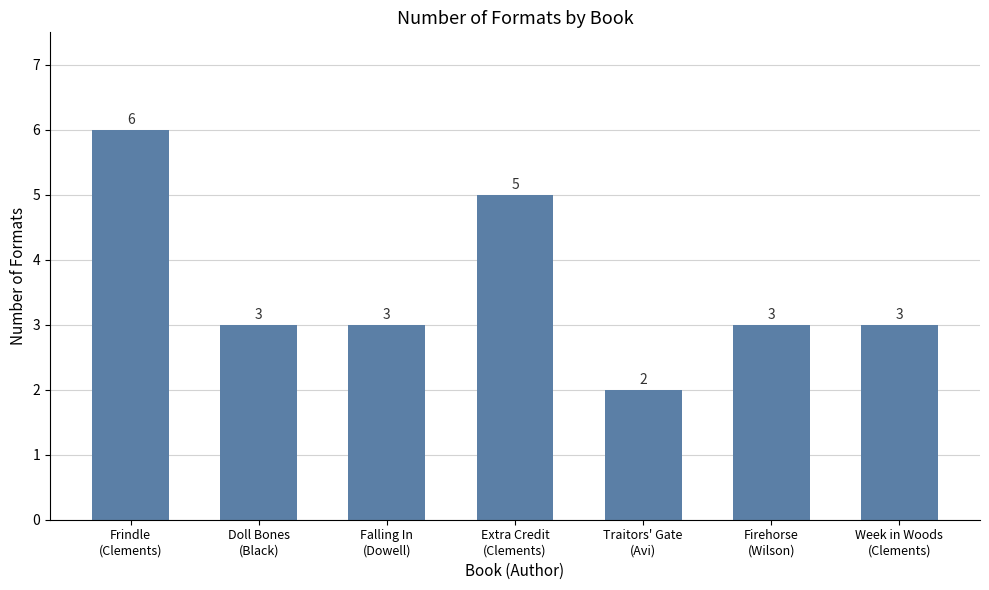

What is the ratio of the value at Traitors' Gate
(Avi) to the value at Falling In
(Dowell)?

0.7